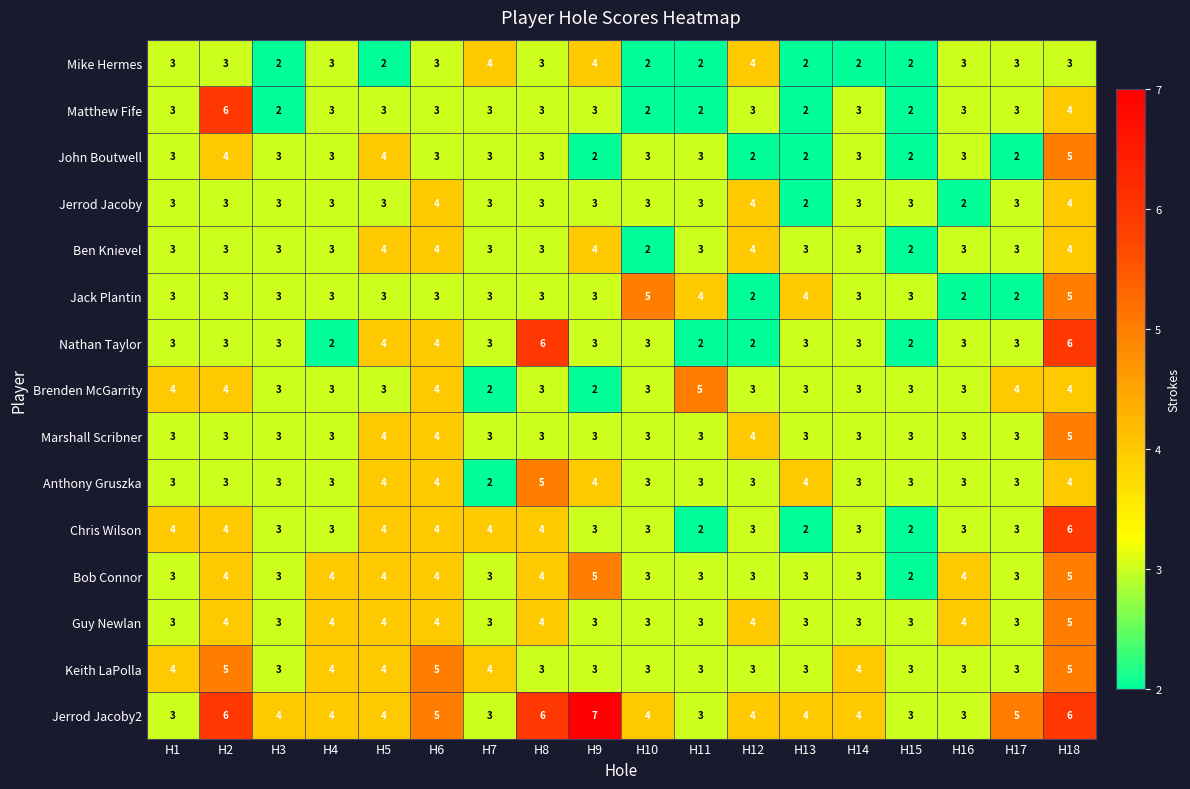

What is the minimum value for Keith LaPolla?

3